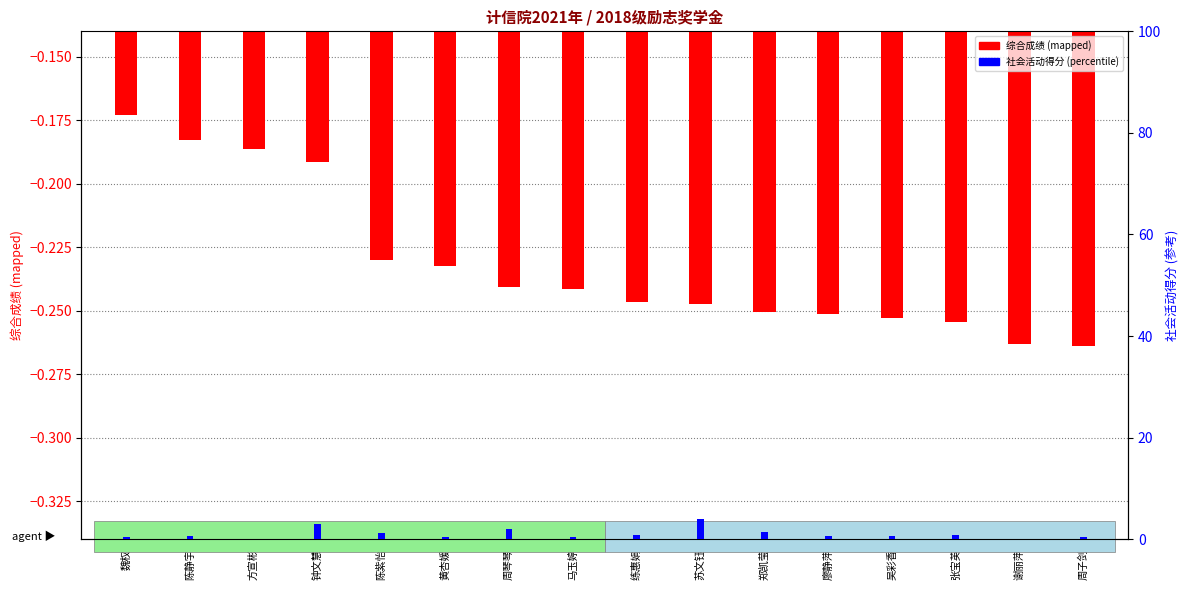

List the series in order of their peak value, lowest first.

综合成绩(mapped), 社会活动得分(percentile)